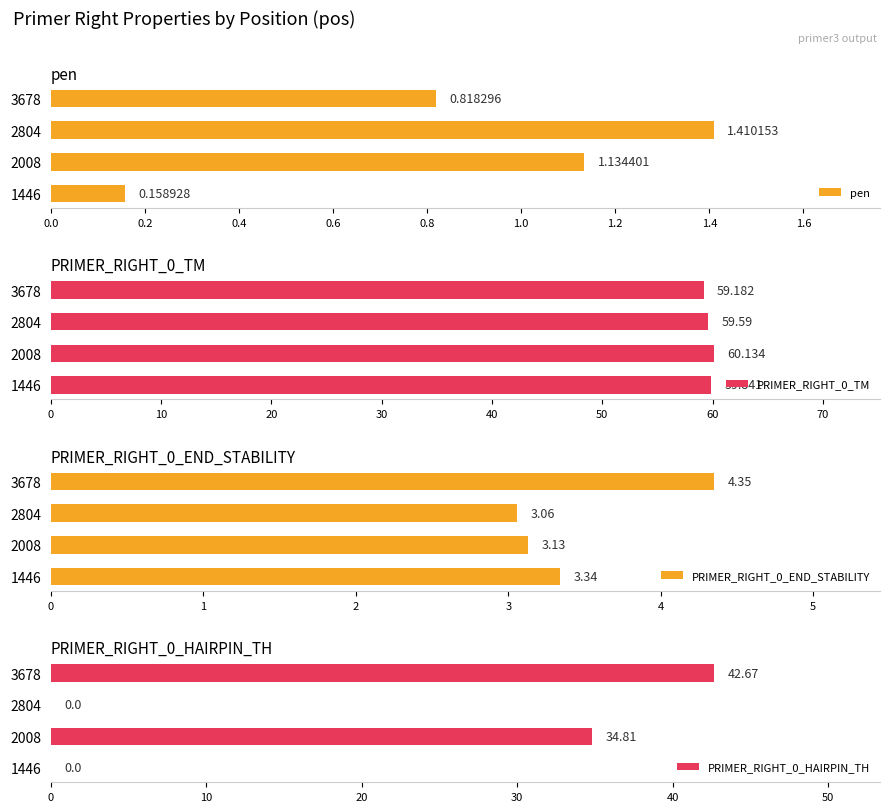

How many values in the PRIMER_RIGHT_0_HAIRPIN_TH series are below 34?

2